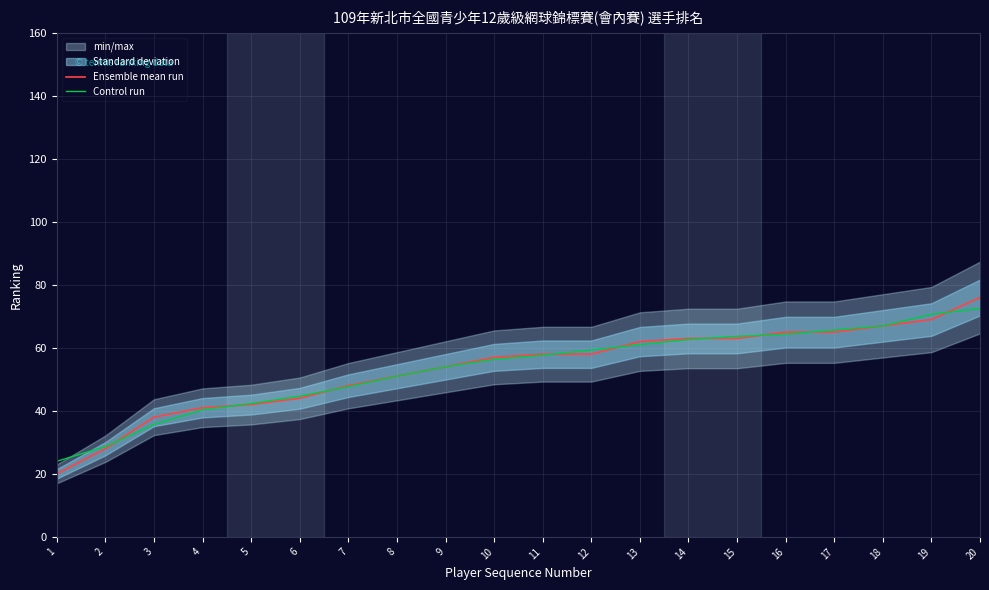

What is the approximate value of Ensemble mean run at 1?

20.0